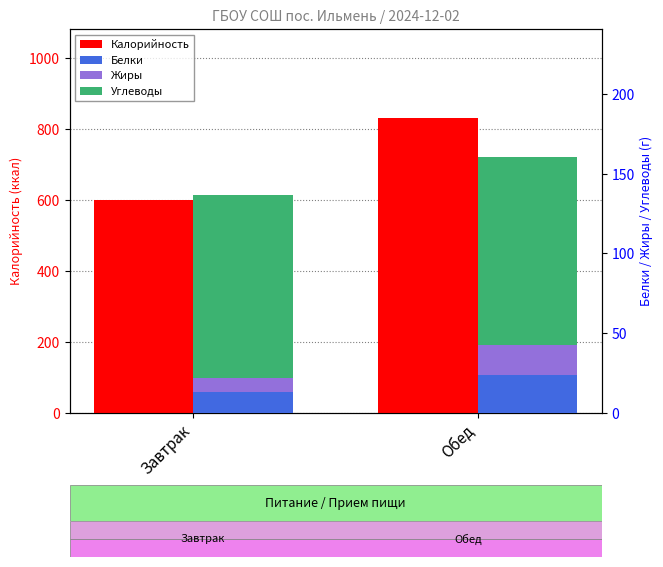

What is the label of the 1st bar from the left?

Завтрак